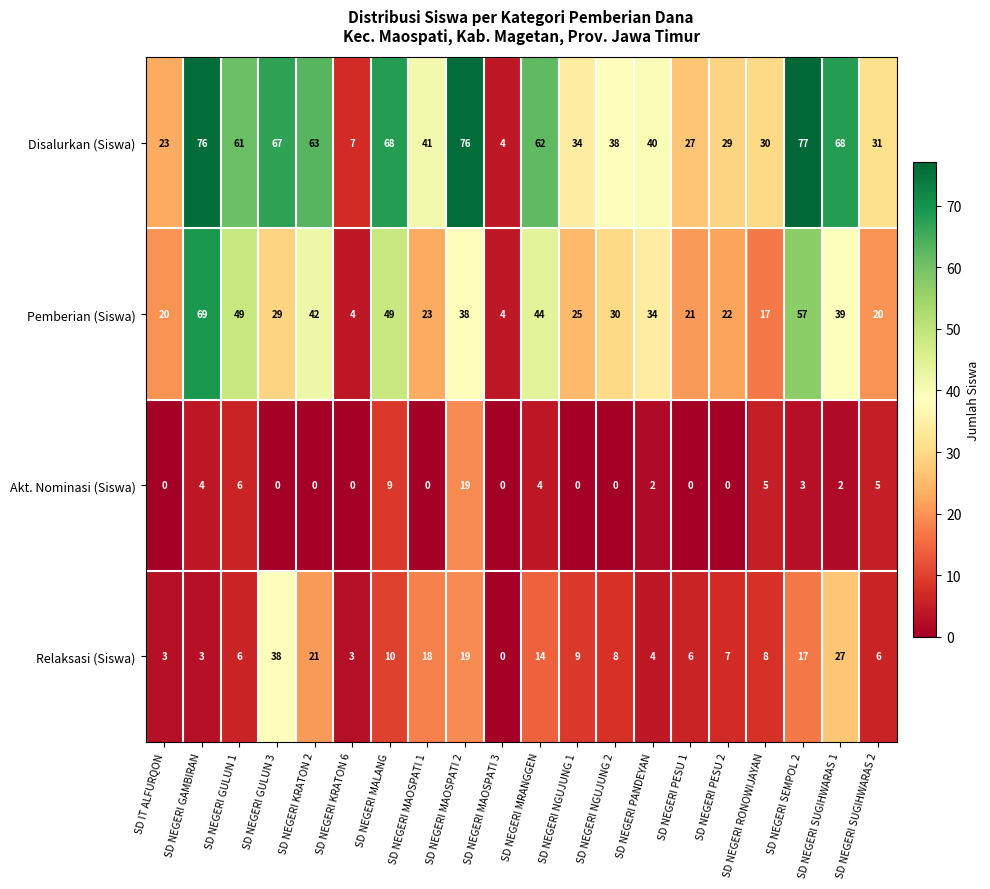

How many distinct data groups are displayed?

4